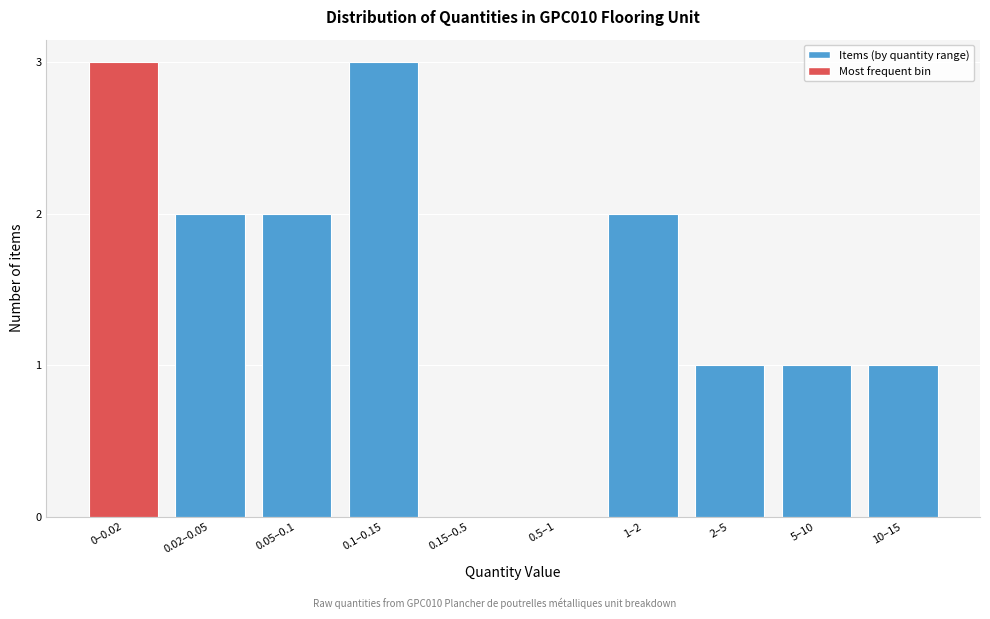

Reading right to left, transcribe all the data shown in this chart.

10–15=1	5–10=1	2–5=1	1–2=2	0.5–1=0	0.15–0.5=0	0.1–0.15=3	0.05–0.1=2	0.02–0.05=2	0–0.02=3